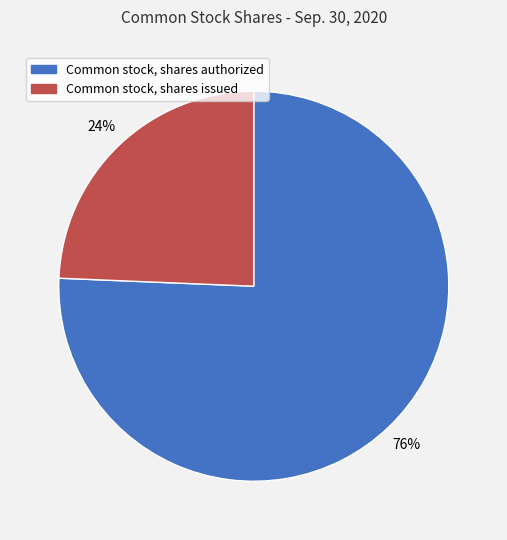

Count the number of slices in the pie.

2